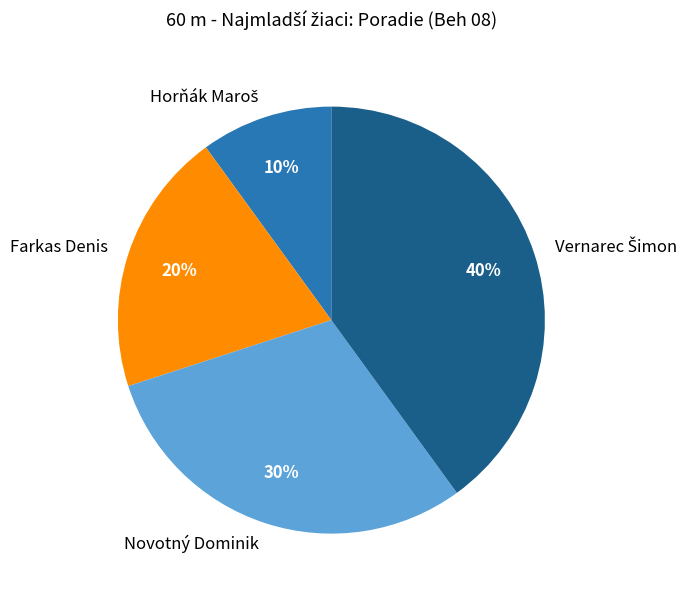

True or false: Farkas Denis accounts for 20% of the total.

True